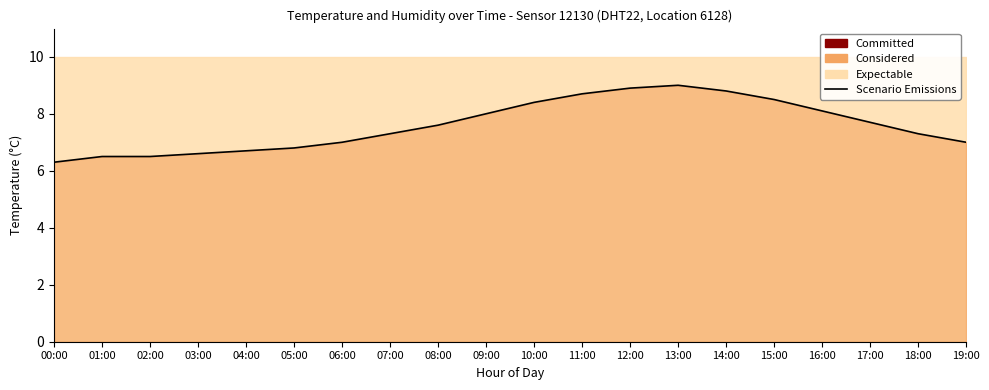

How many values are below 7?

6